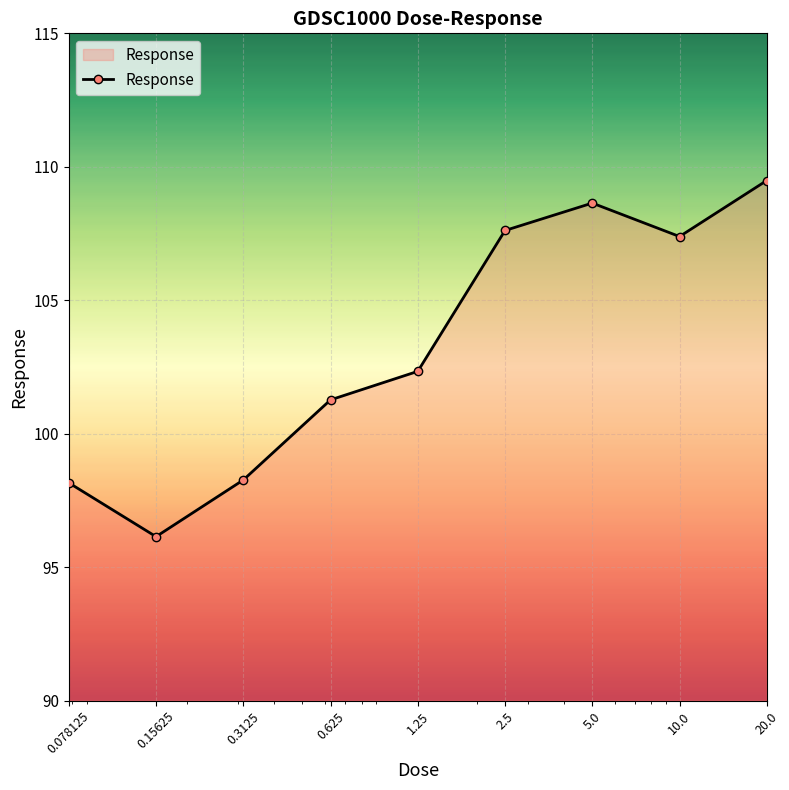

Reading left to right, what are all the values shown in this chart?

98.2	96.1	98.3	101.3	102.3	107.6	108.6	107.4	109.5